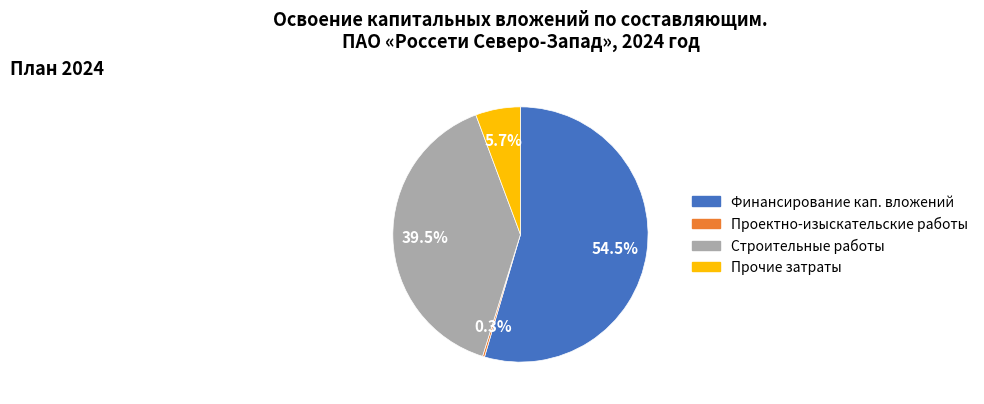

Which category has the biggest portion of the pie?

Финансирование кап. вложений